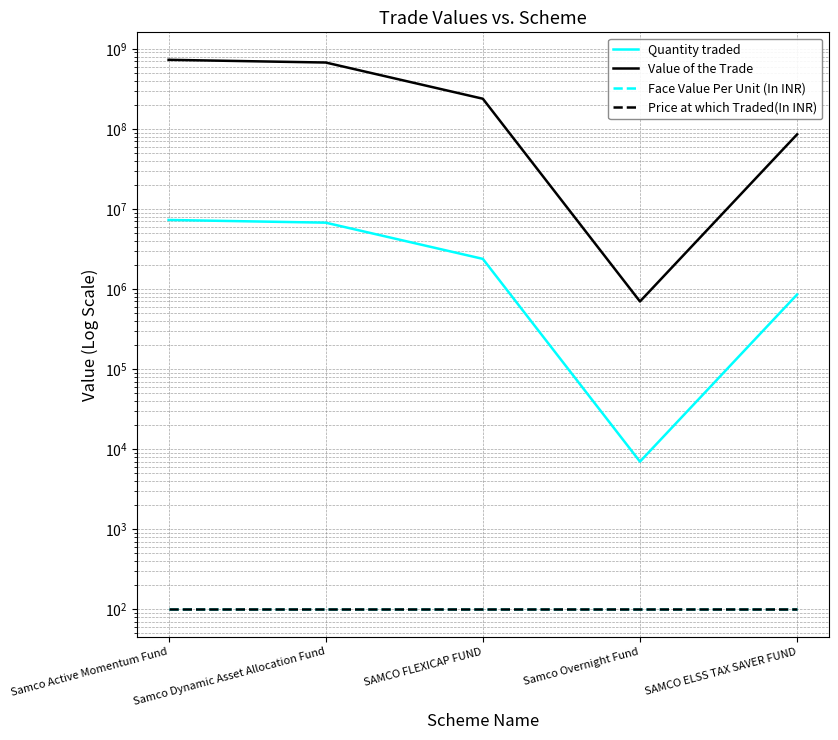

True or false: Value of the Trade has a value of 85371698.4 at SAMCO ELSS TAX SAVER FUND.

True